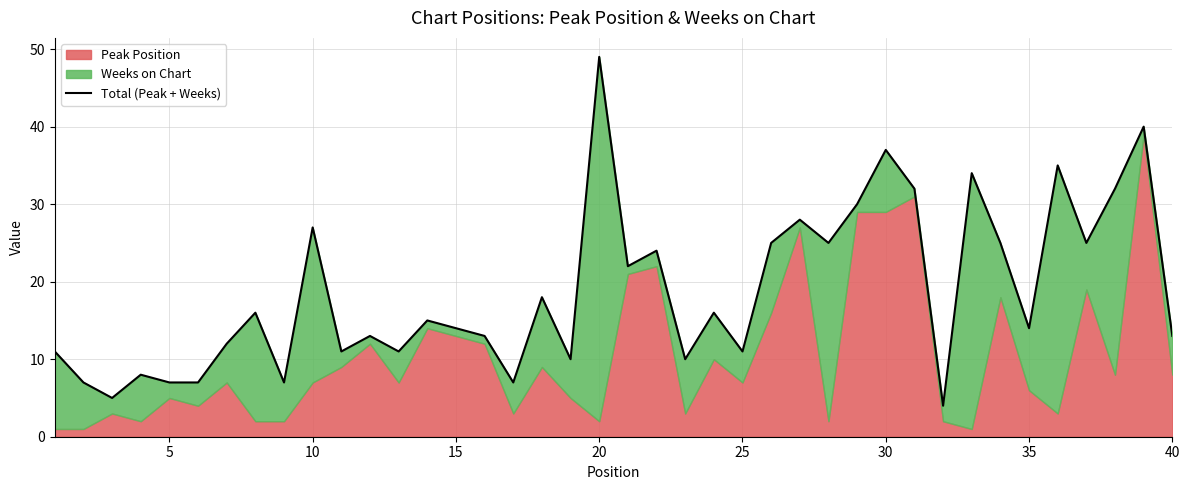

What is the value of the 10th point from the left?

27